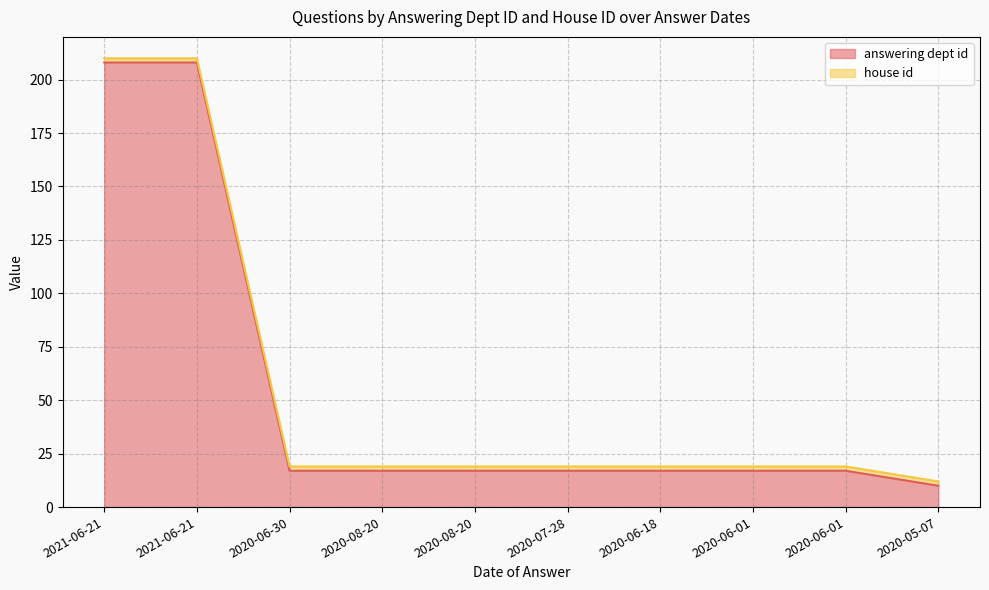

Which label corresponds to the smallest value in the chart?

2020-05-07